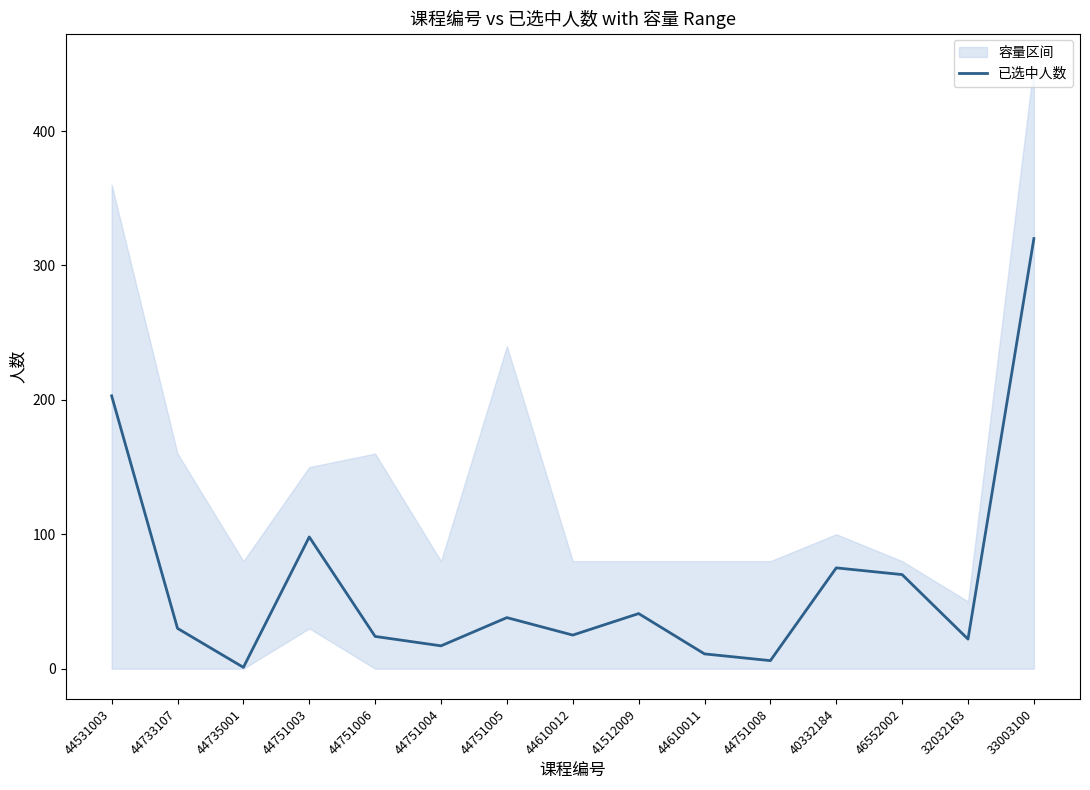

How many data points are less than 30?

7